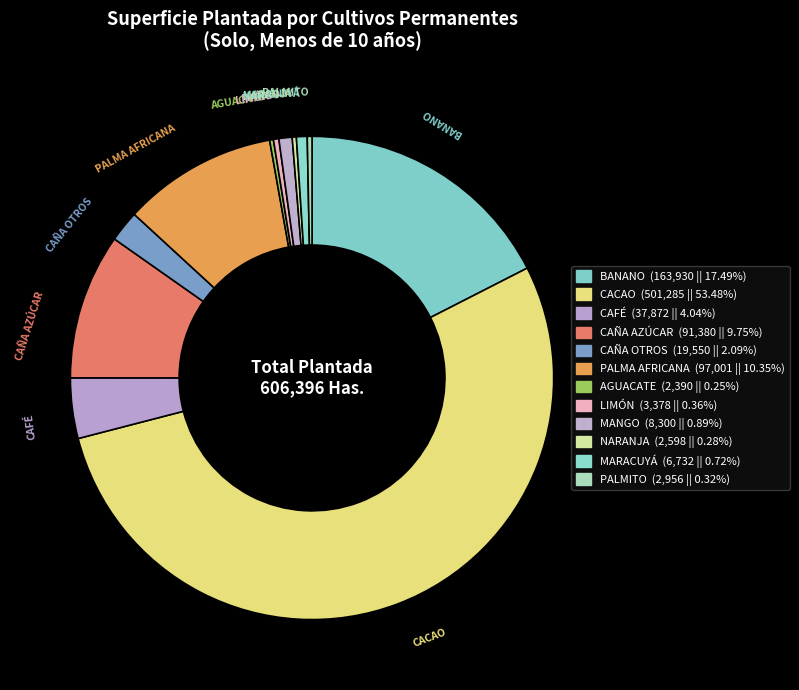

Which slice is the largest?

CACAO (ALMENDRA SECA)